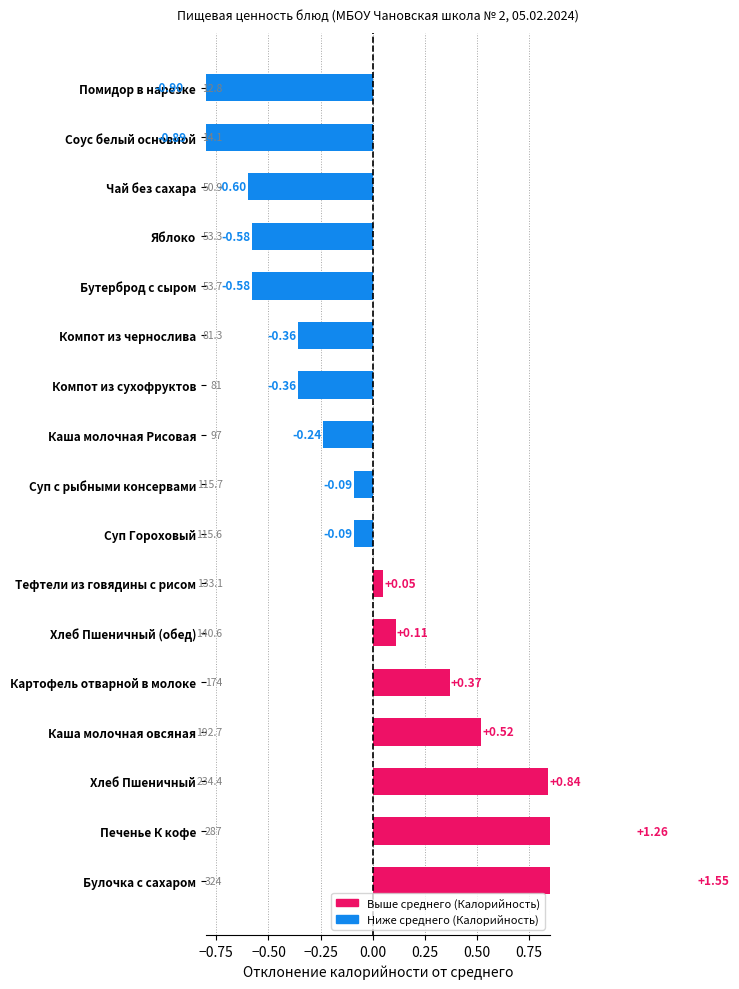

What is the difference between the maximum and minimum values?

2.5